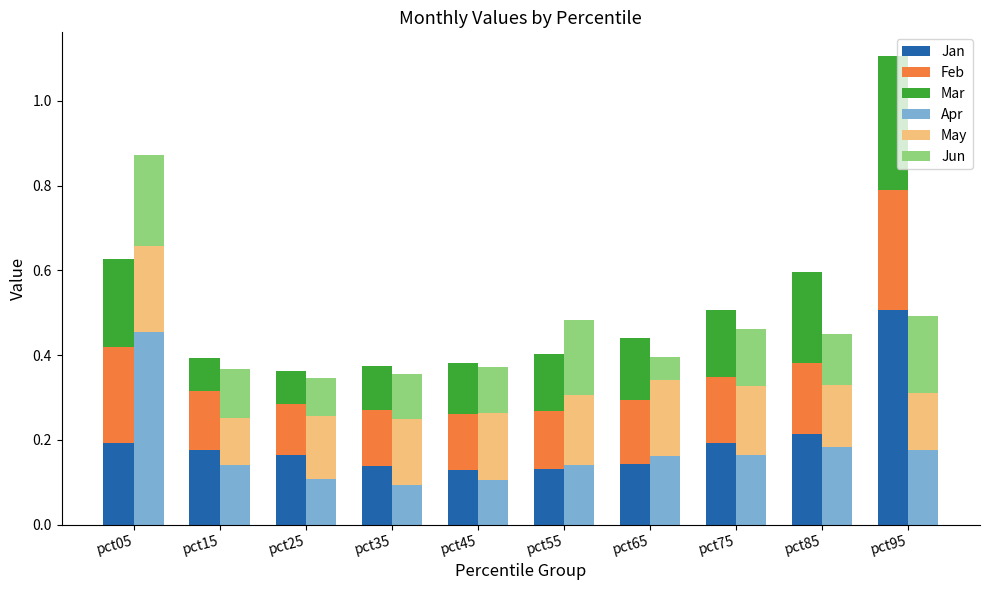

Reading left to right, list all the values displayed in this chart.

Jan: pct05=0.2	pct15=0.2	pct25=0.2	pct35=0.1	pct45=0.1	pct55=0.1	pct65=0.1	pct75=0.2	pct85=0.2	pct95=0.5
Feb: pct05=0.2	pct15=0.1	pct25=0.1	pct35=0.1	pct45=0.1	pct55=0.1	pct65=0.1	pct75=0.2	pct85=0.2	pct95=0.3
Mar: pct05=0.2	pct15=0.1	pct25=0.1	pct35=0.1	pct45=0.1	pct55=0.1	pct65=0.1	pct75=0.2	pct85=0.2	pct95=0.3
Apr: pct05=0.5	pct15=0.1	pct25=0.1	pct35=0.1	pct45=0.1	pct55=0.1	pct65=0.2	pct75=0.2	pct85=0.2	pct95=0.2
May: pct05=0.2	pct15=0.1	pct25=0.1	pct35=0.2	pct45=0.2	pct55=0.2	pct65=0.2	pct75=0.2	pct85=0.1	pct95=0.1
Jun: pct05=0.2	pct15=0.1	pct25=0.1	pct35=0.1	pct45=0.1	pct55=0.2	pct65=0.1	pct75=0.1	pct85=0.1	pct95=0.2